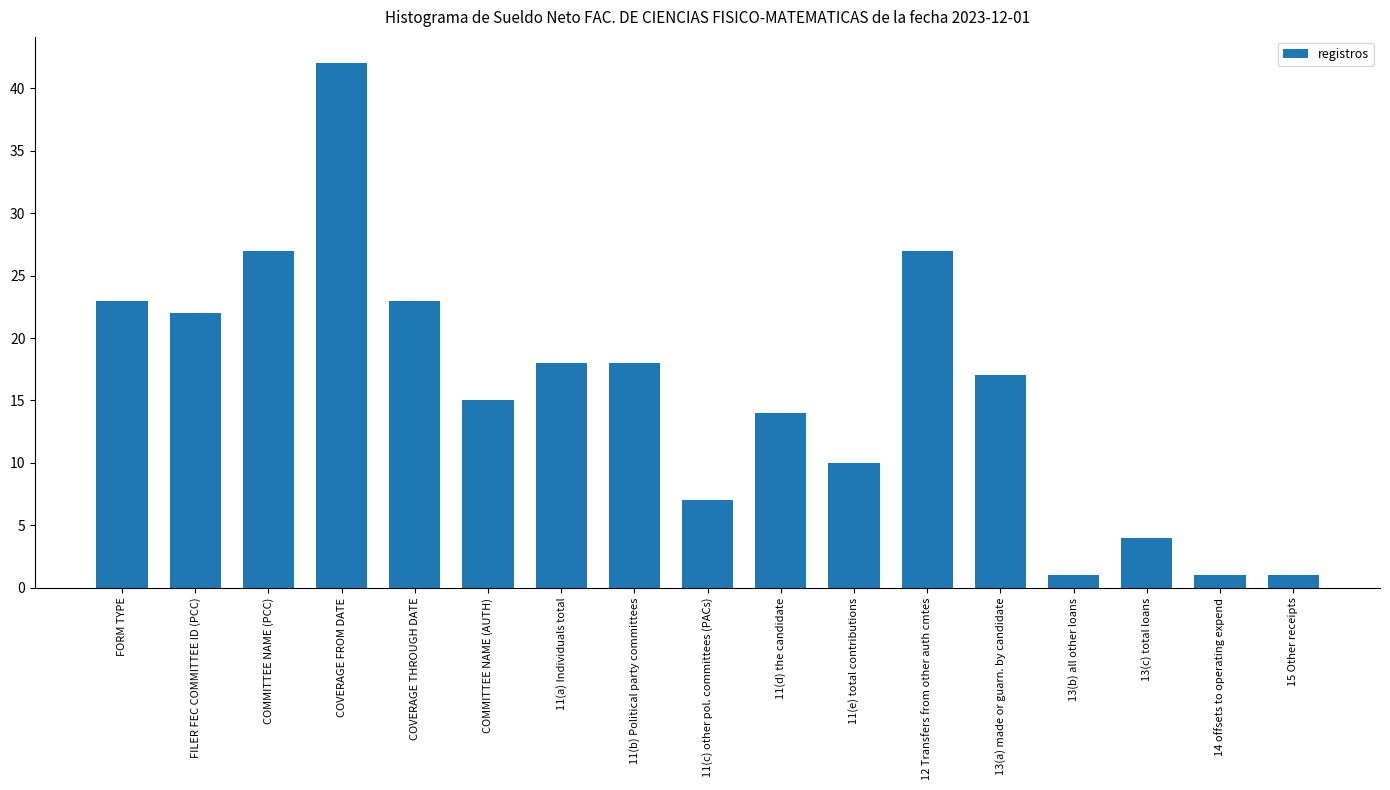

Count the number of data series in this chart.

1